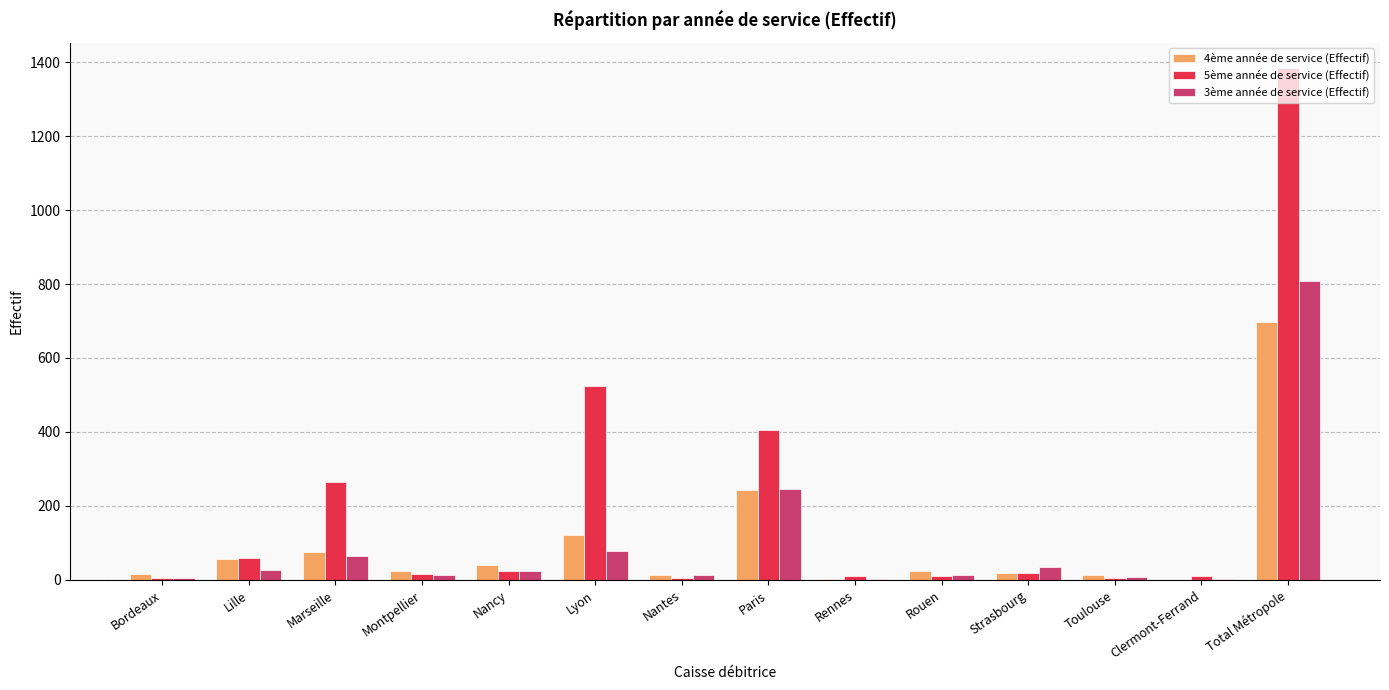

At which label does 3ème année de service (Effectif) reach its peak?

Total Métropole